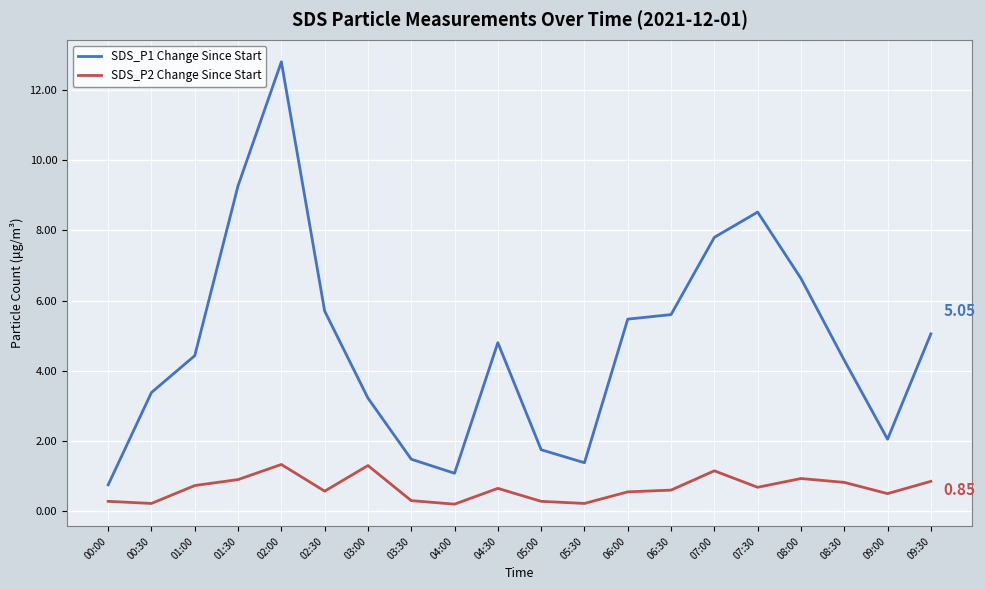

What is the sum of the SDS_P2 Change Since Start values at 05:00 and 04:00?

0.5